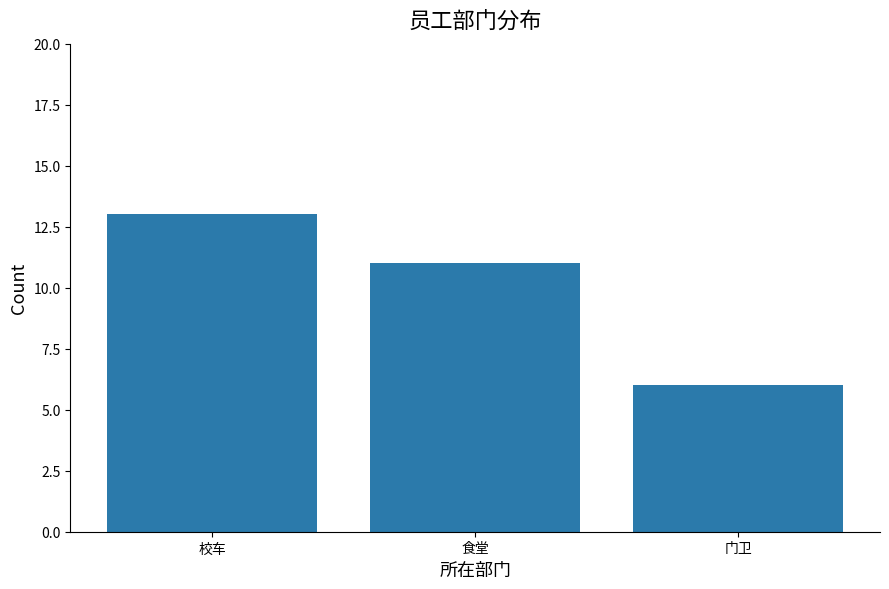

Read the value at 校车.

13